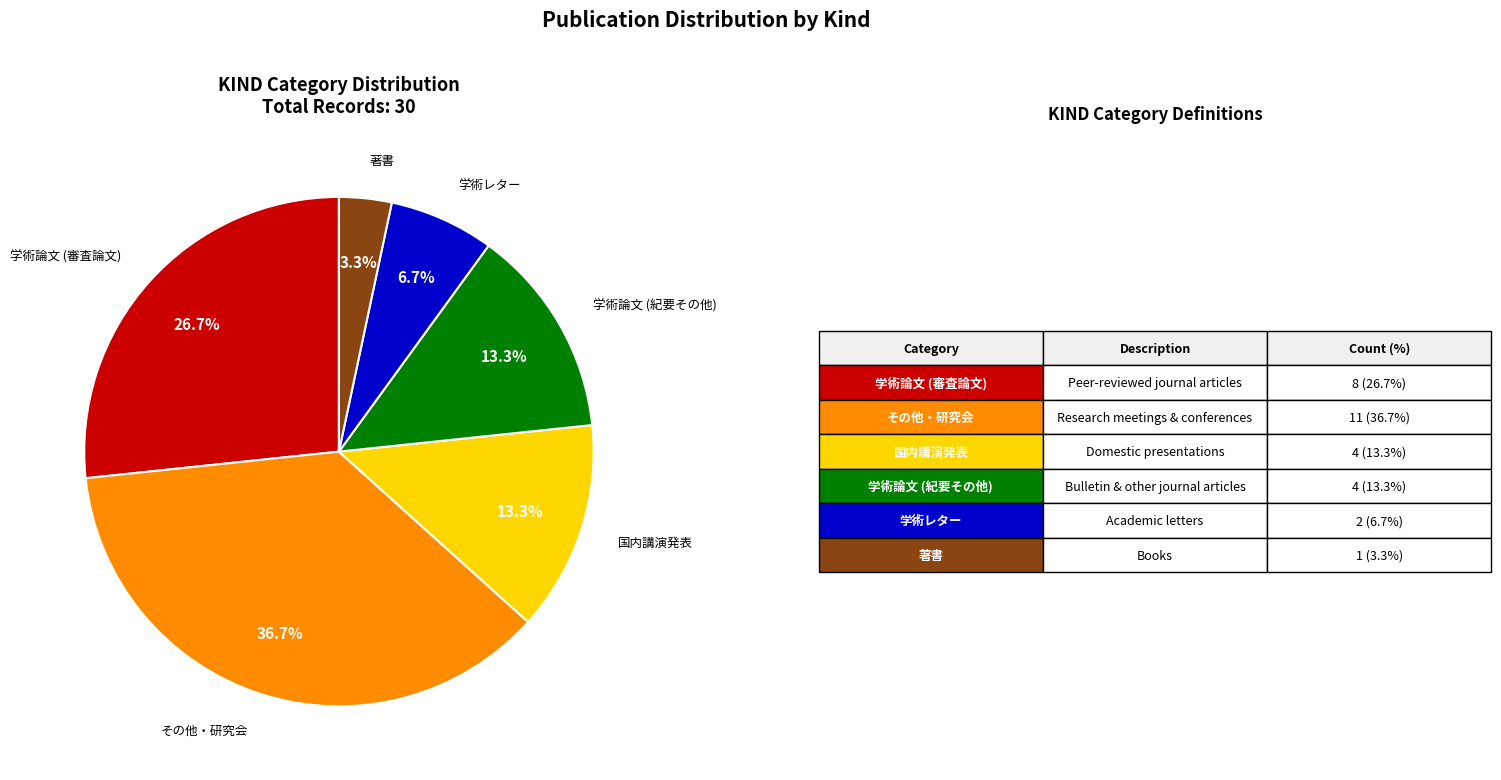

Which has a higher value, 学術論文 (審査論文) or 学術レター?

学術論文 (審査論文)